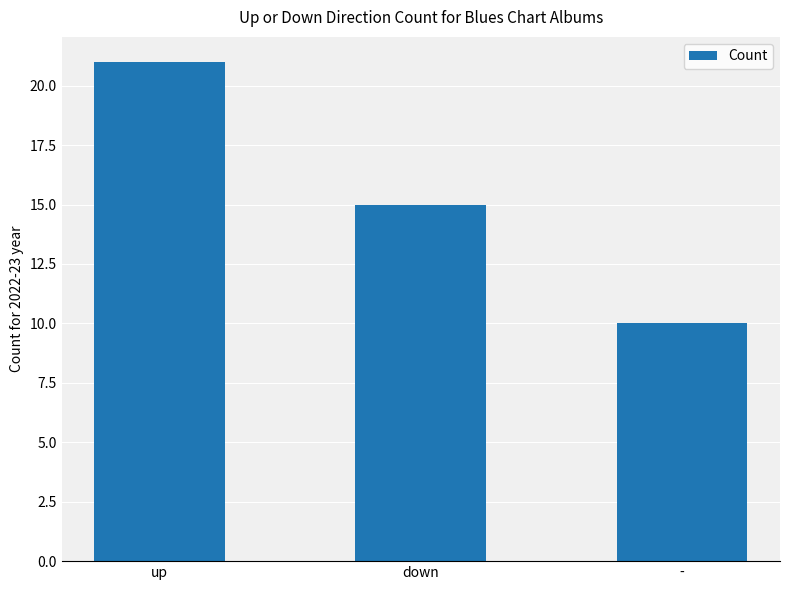

How many bars are there in total?

3